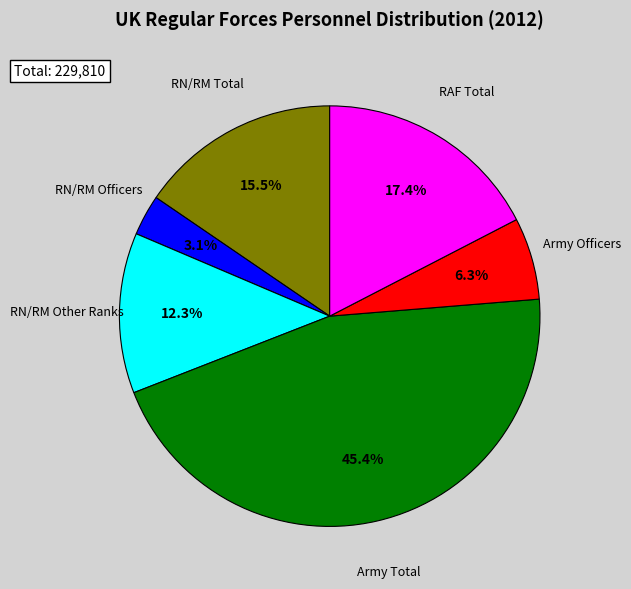

How many segments does this pie chart have?

6